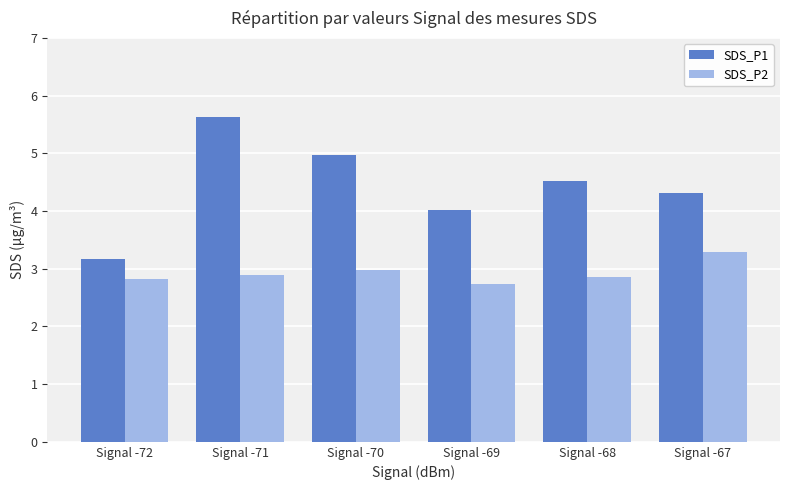

Reading left to right, transcribe all the data shown in this chart.

SDS_P1: Signal -72=3.2	Signal -71=5.6	Signal -70=5.0	Signal -69=4.0	Signal -68=4.5	Signal -67=4.3
SDS_P2: Signal -72=2.8	Signal -71=2.9	Signal -70=3.0	Signal -69=2.7	Signal -68=2.9	Signal -67=3.3